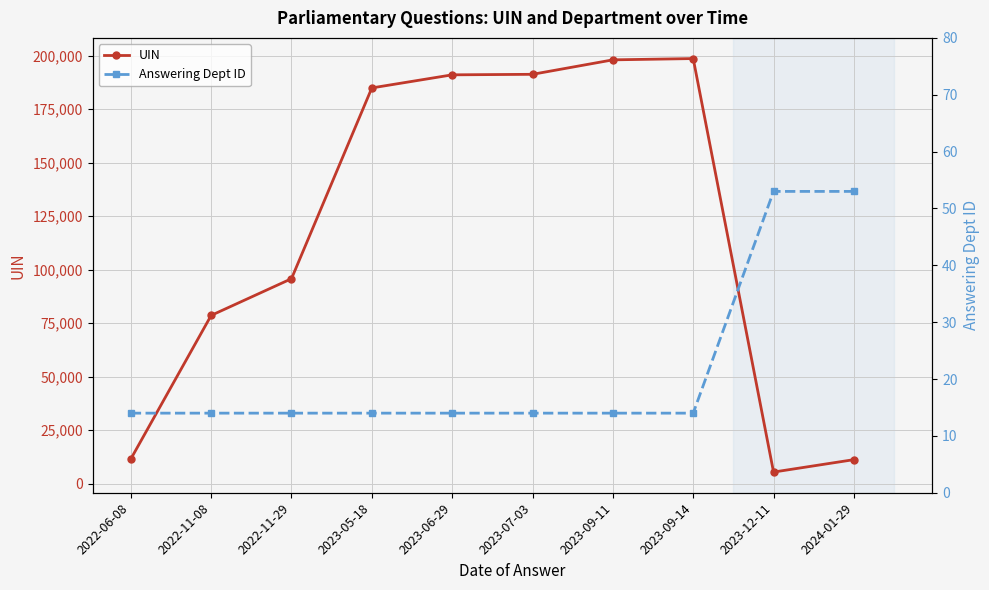

True or false: Answering Dept ID and UIN intersect in this chart.

False